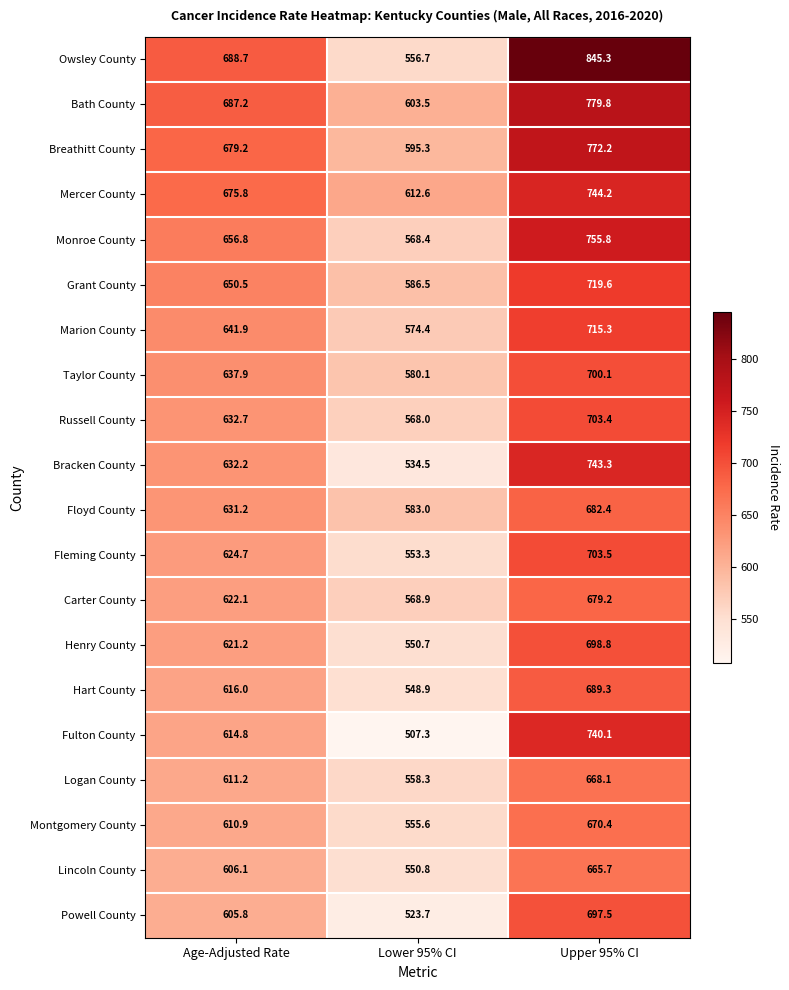

What is the difference between the maximum and minimum values in the Carter County series?

110.3